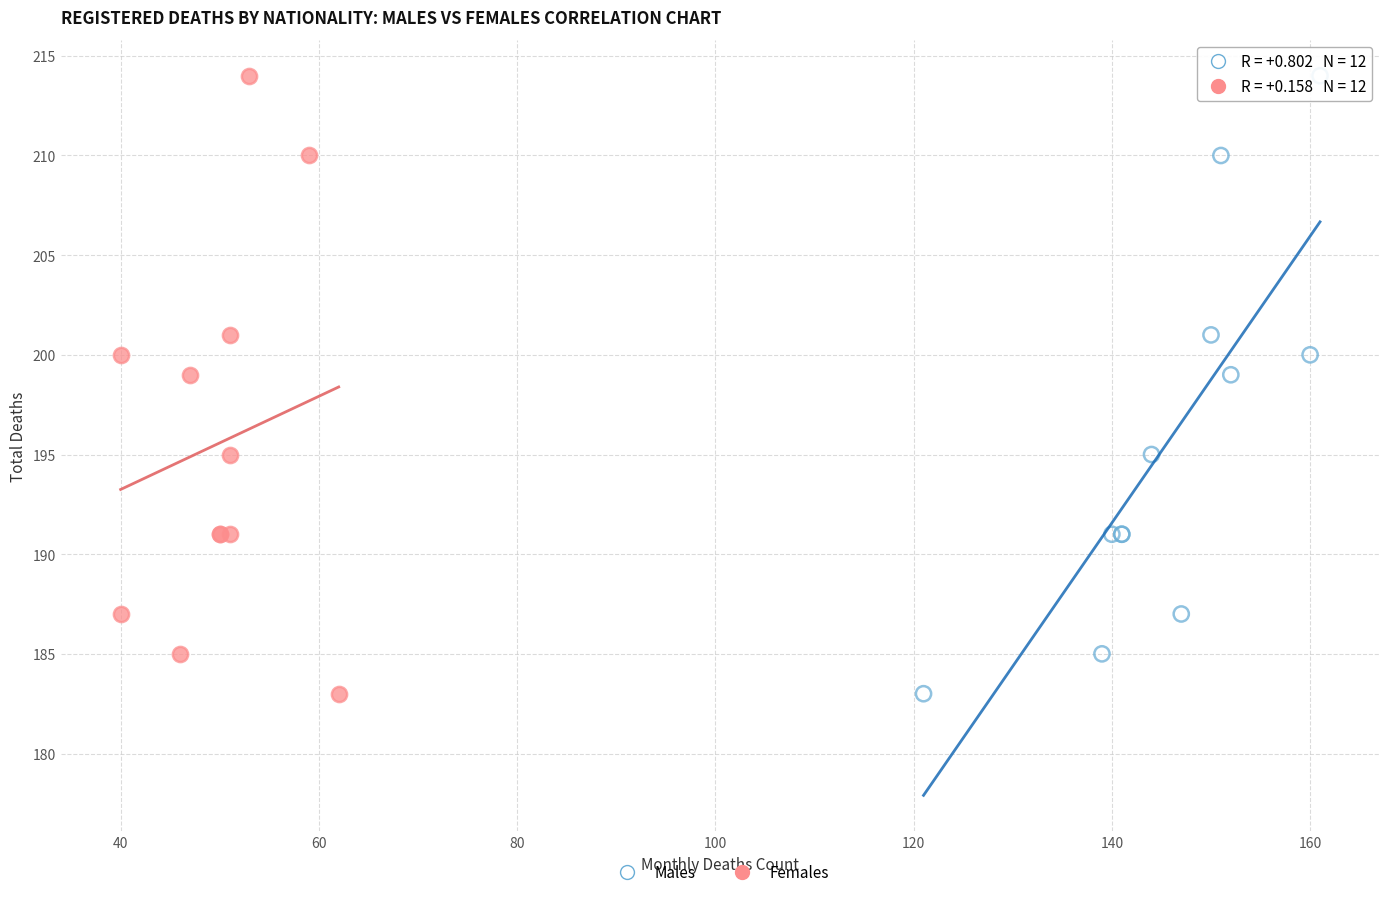

What are all the series names shown in the legend?

Males, Females